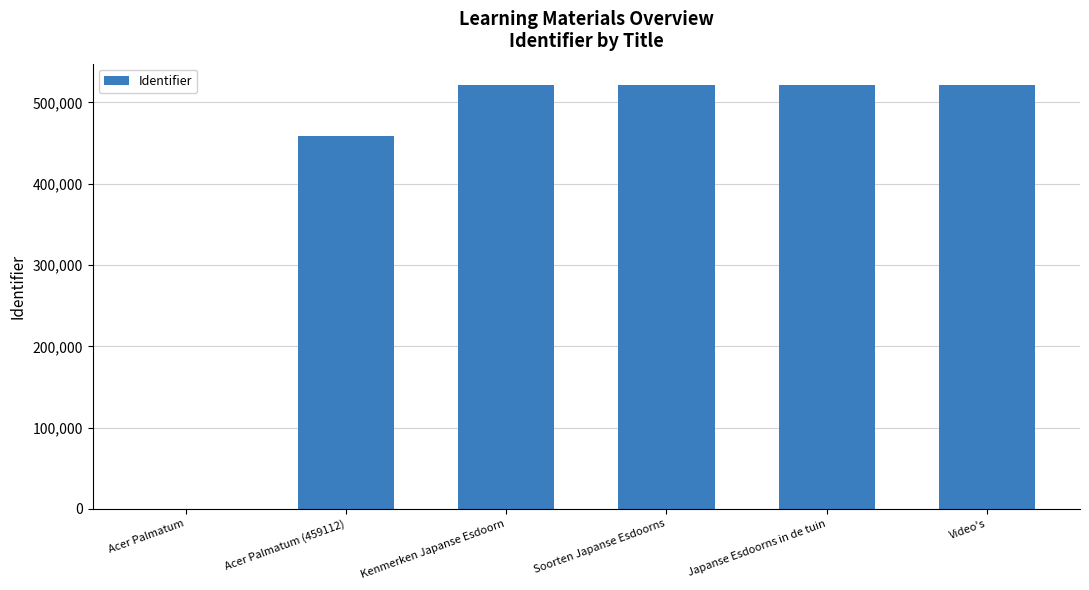

What is the sum of the values at Acer Palmatum and Soorten Japanse Esdoorns?

521527